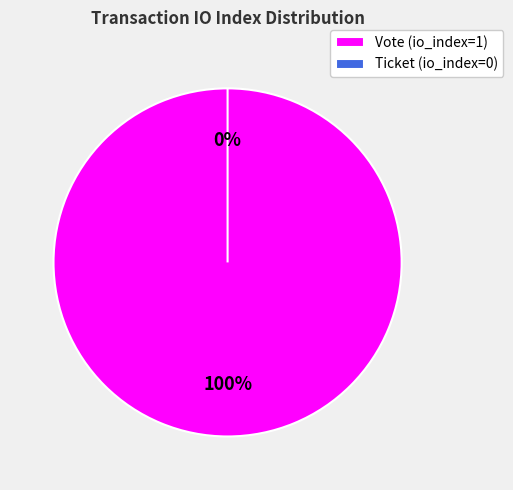

What percentage is NOT represented by Ticket (io_index=0)?

100.0%